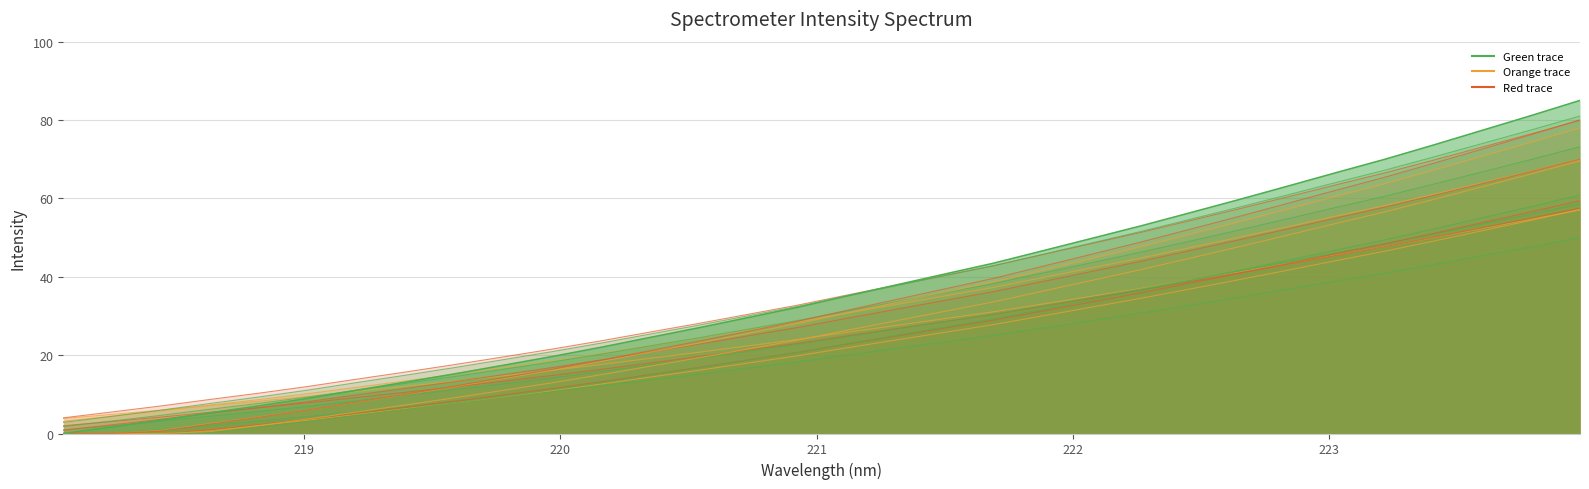

True or false: the data shows 9.5 at 219.0156.

True